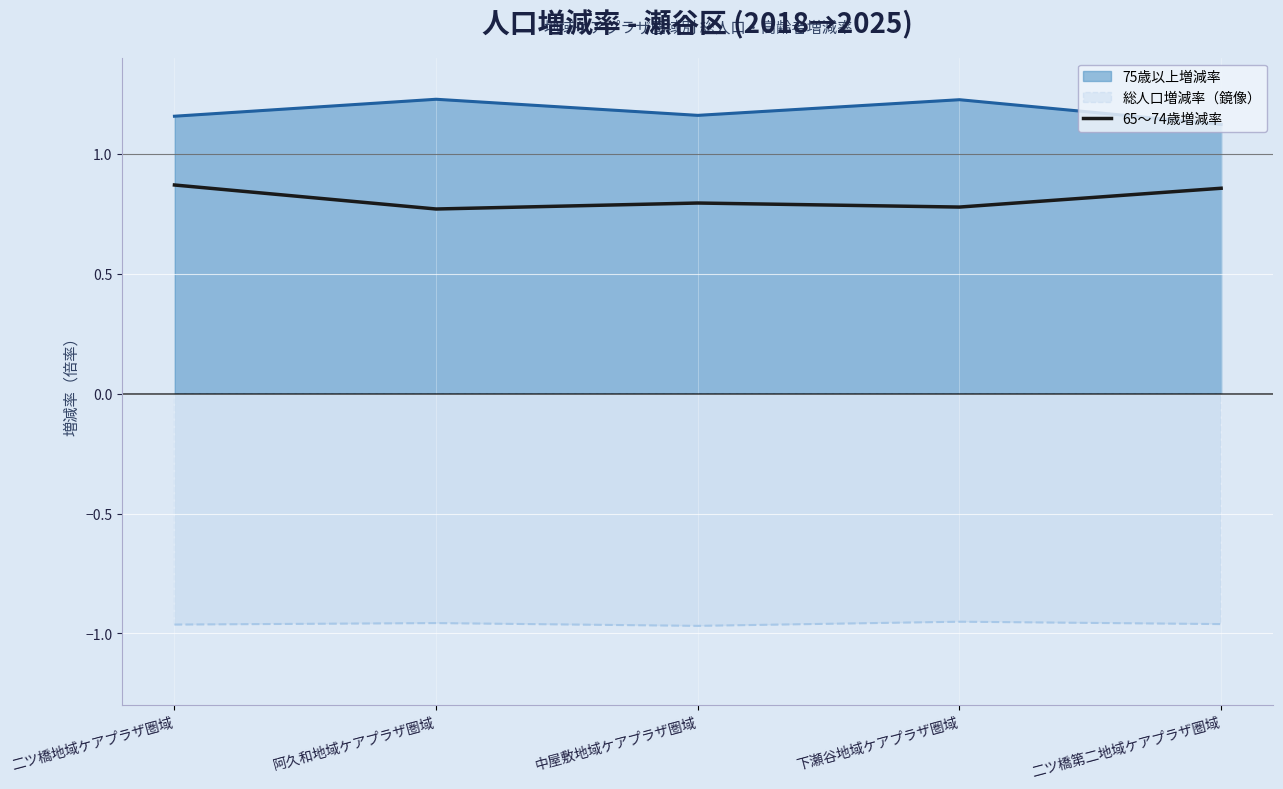

At 下瀬谷地域ケアプラザ圏域, list the series in order from smallest to largest.

総人口増減率（鏡像）, 65～74歳増減率, 75歳以上増減率